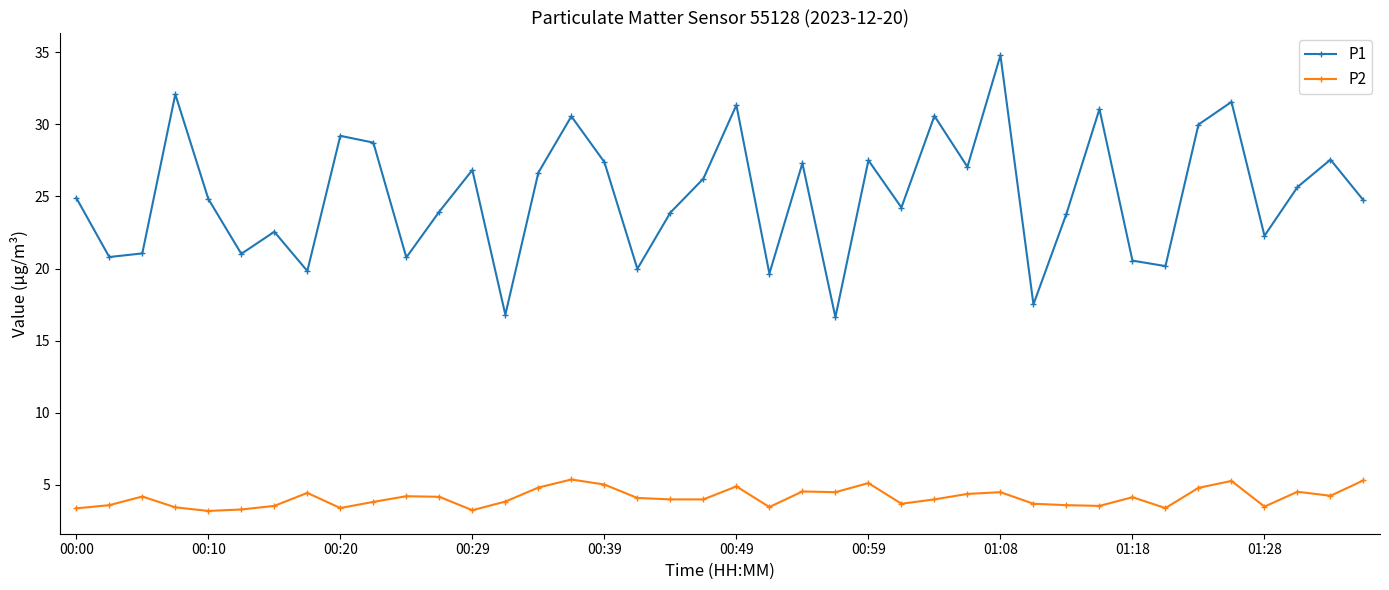

Which series has the largest total across all categories?

P1